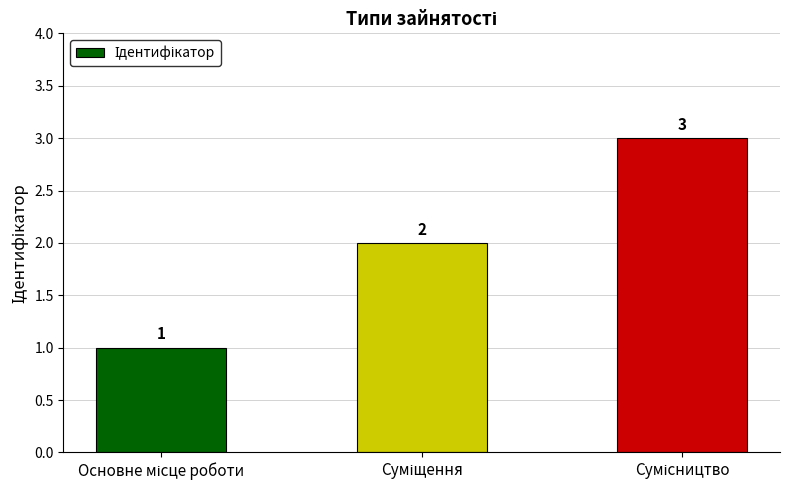

What is the sum of all values?

6